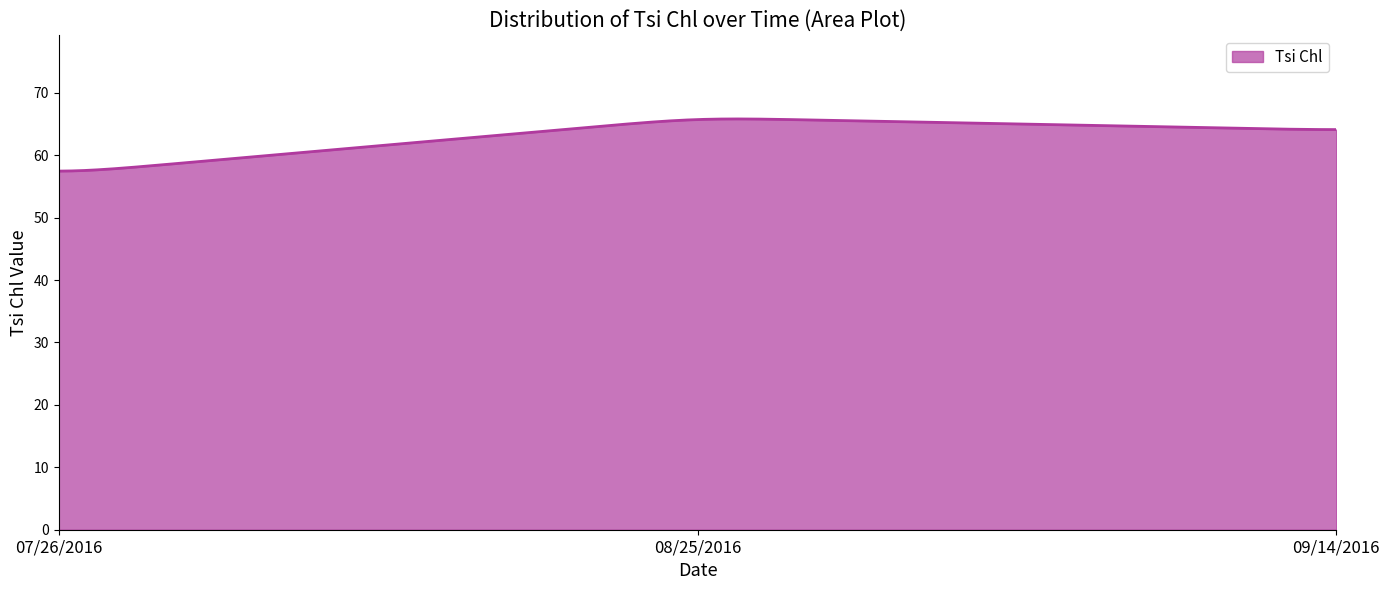

What is the minimum value shown in the chart?

57.5